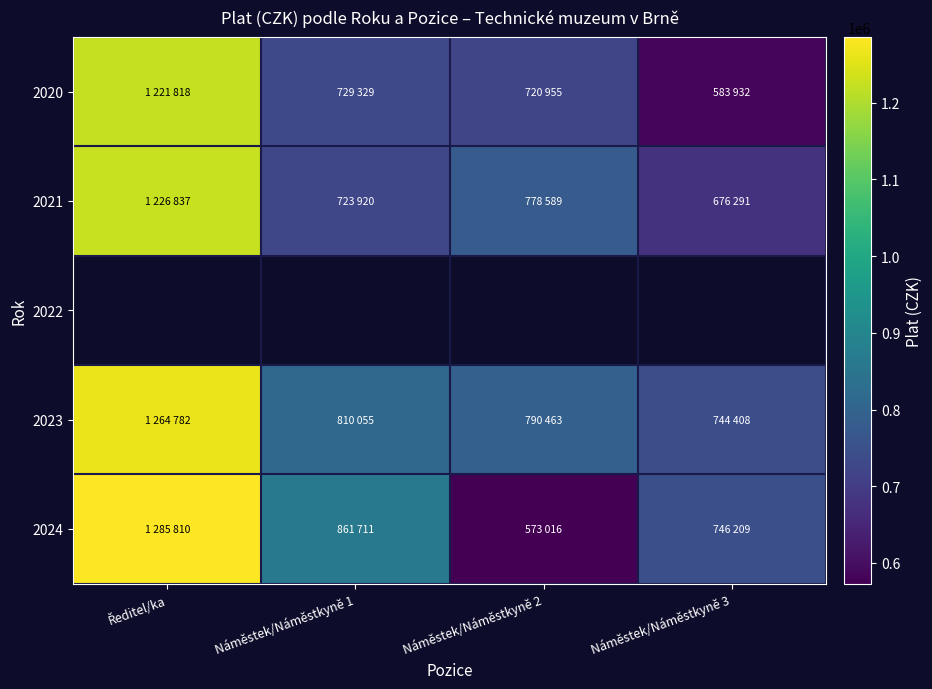

Which series changed the most between Ředitel/ka and Náměstek/Náměstkyně 1?

2021